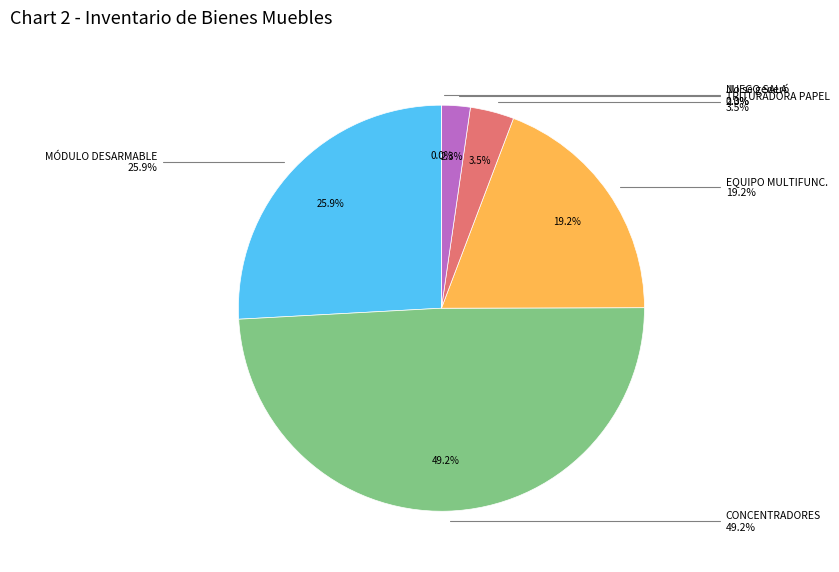

To the nearest percent, what portion does MÓDULO DESARMABLE represent?

26%